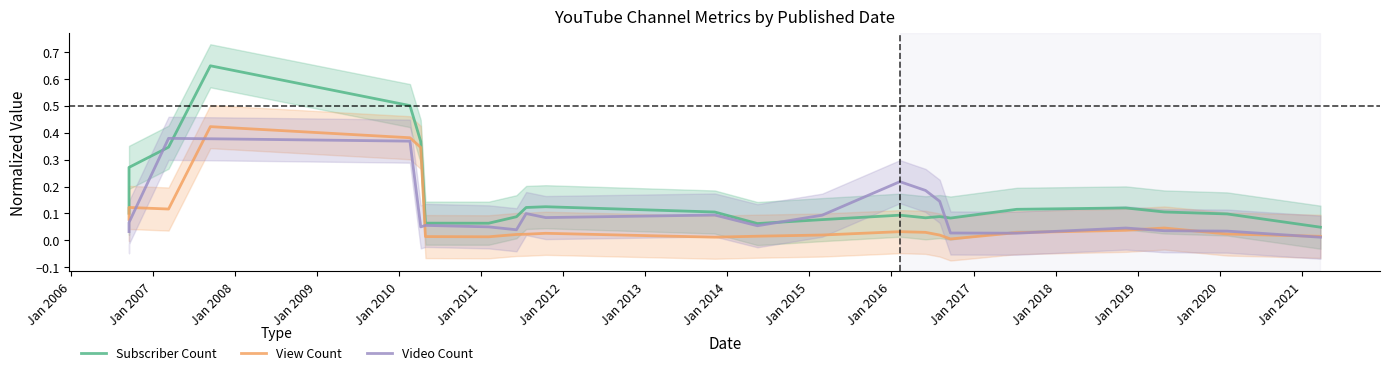

How many interior local peaks does the Subscriber Count series have?

5